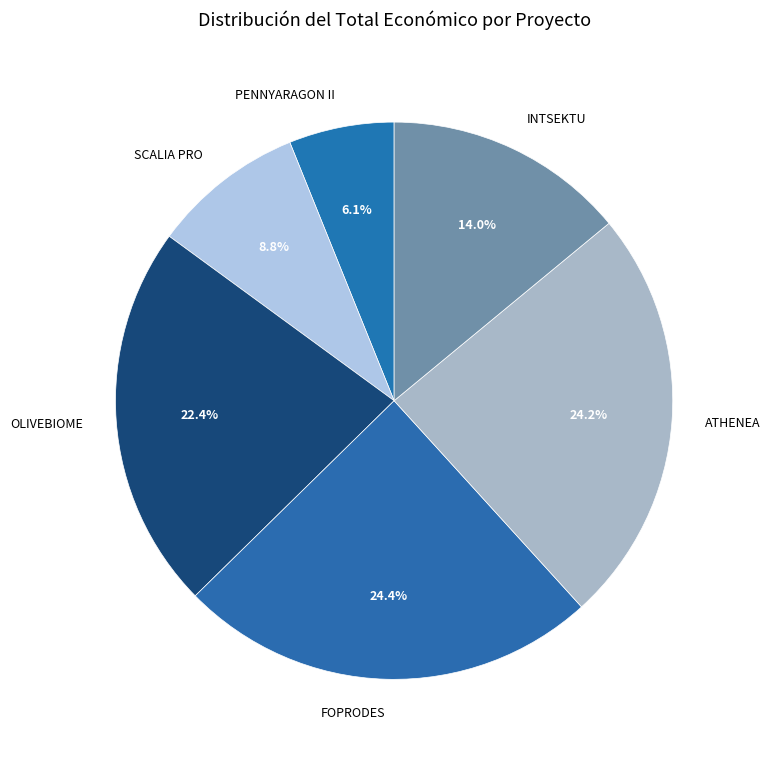

What is the ratio of the value at SCALIA PRO to the value at ATHENEA?

0.4